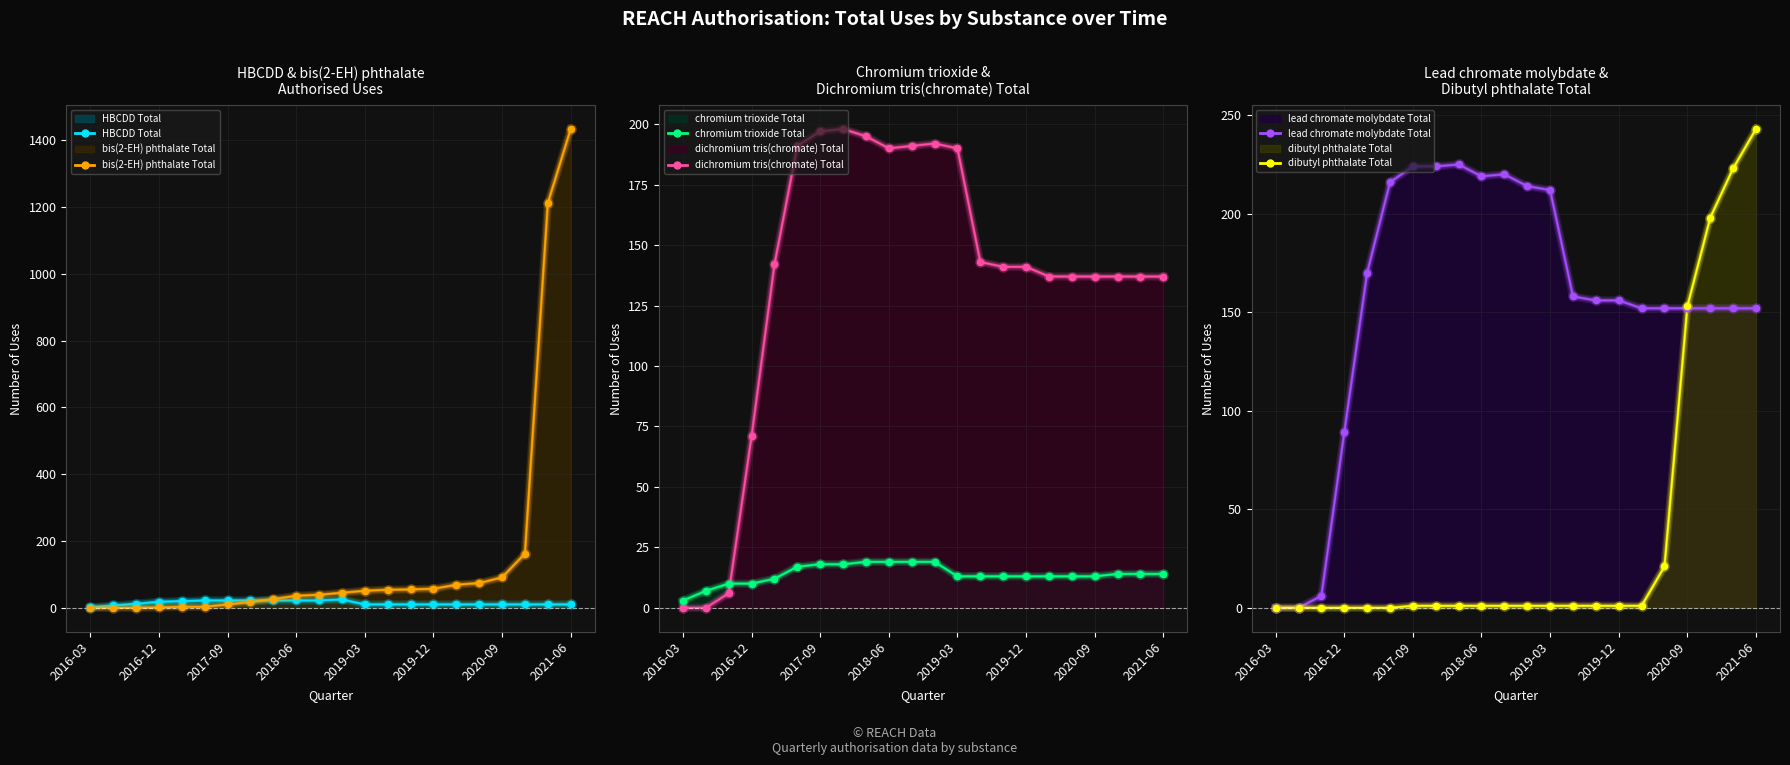

Which series has the largest total across all categories?

bis(2-EH) phthalate Total